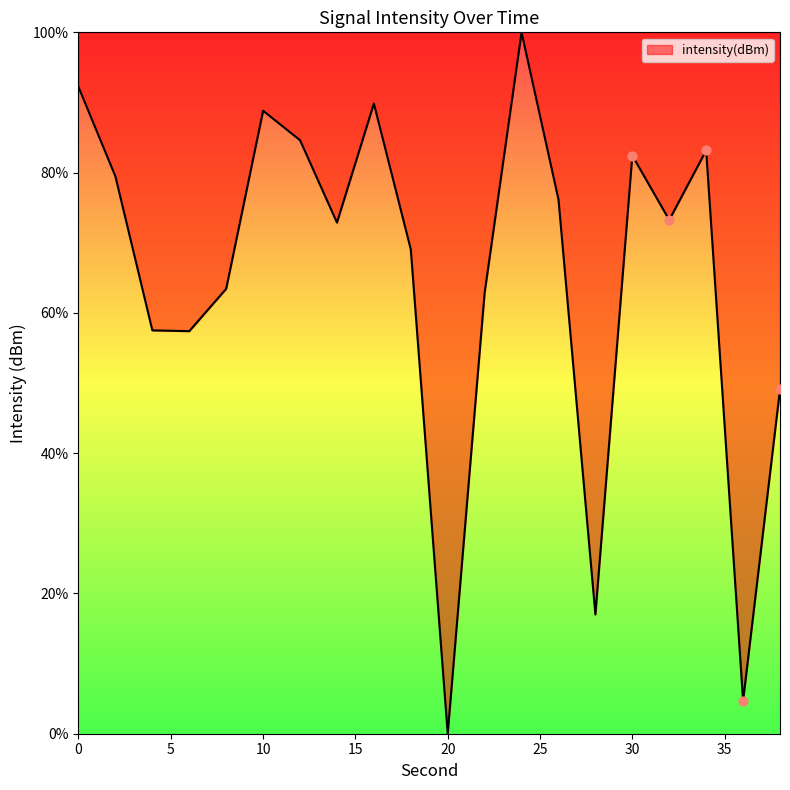

What is the greatest value displayed?

100.0